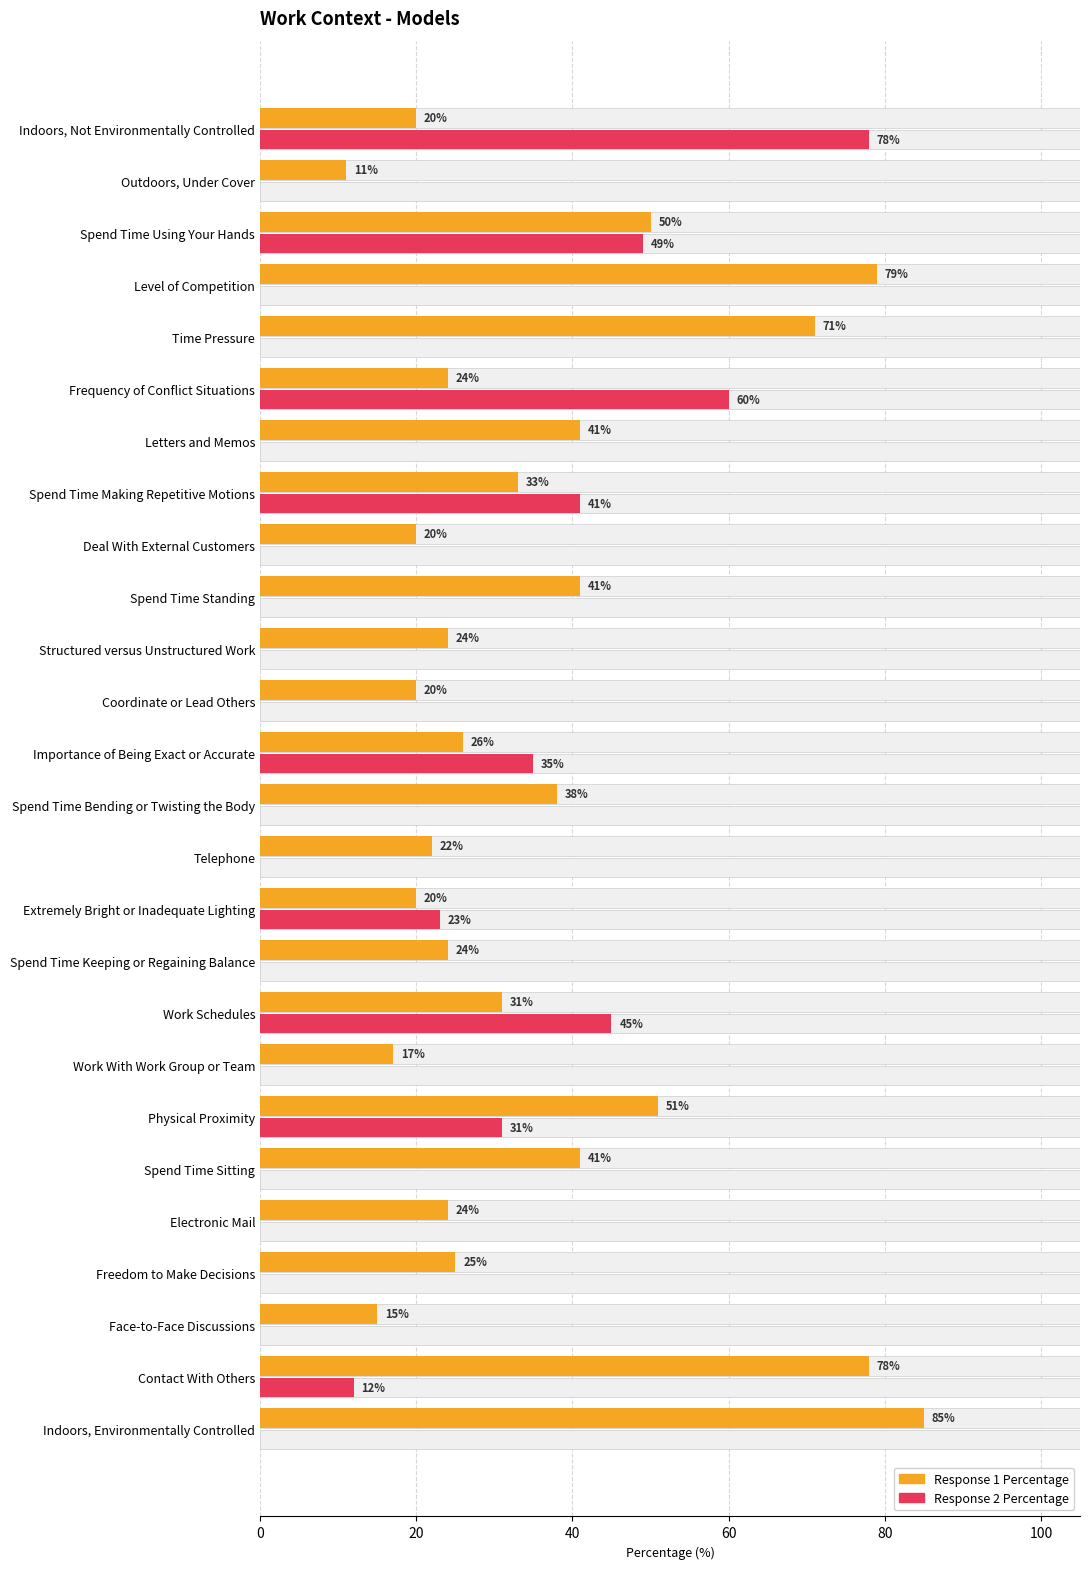

Which has a higher value, Frequency of Conflict Situations or Level of Competition?

Level of Competition